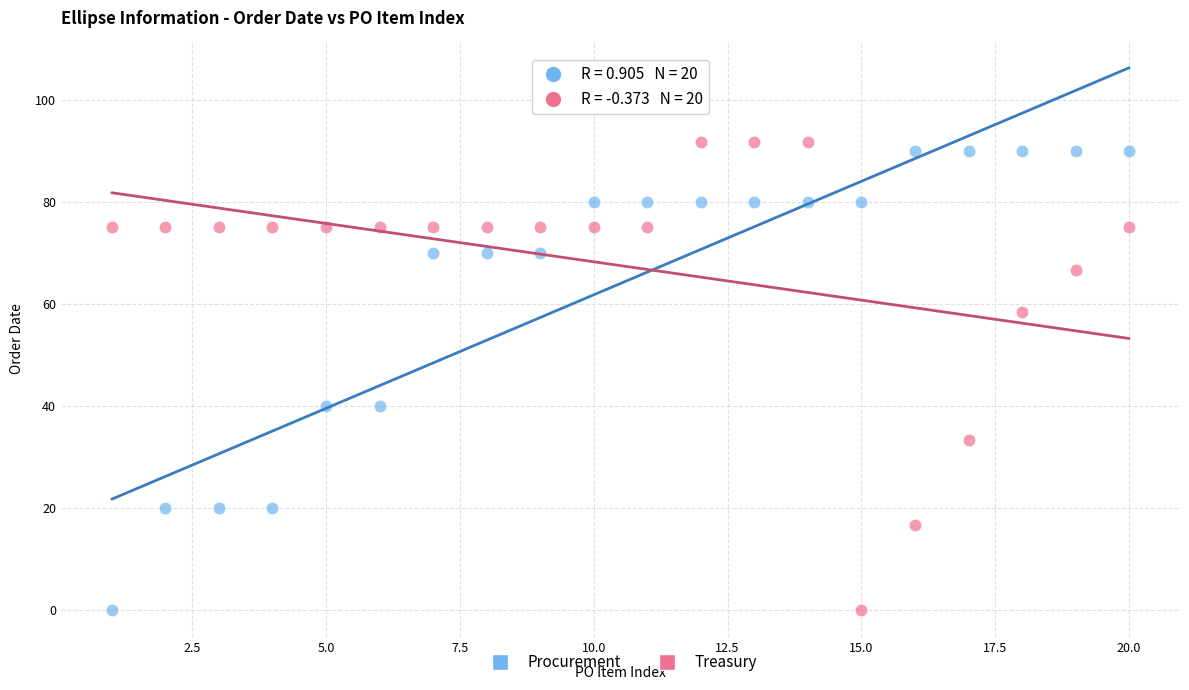

What are all the series names shown in the legend?

Procurement, Treasury